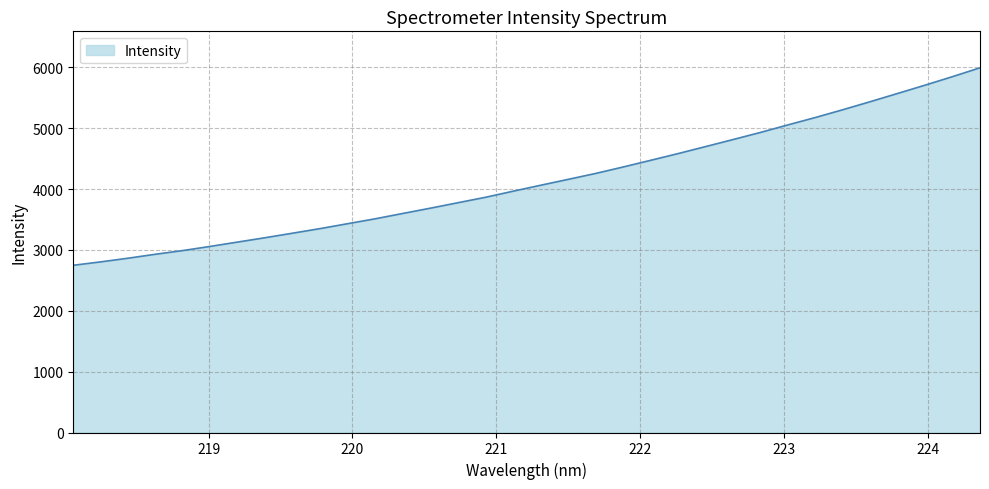

What is the maximum value shown in the chart?

5991.8